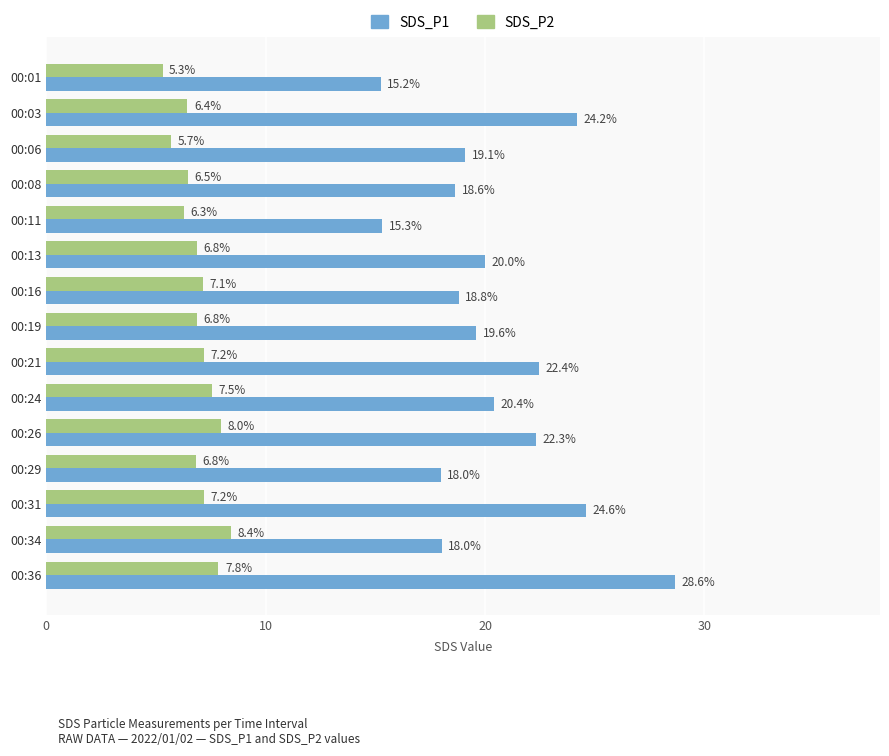

At which category does the chart reach its peak across all series?

00:36